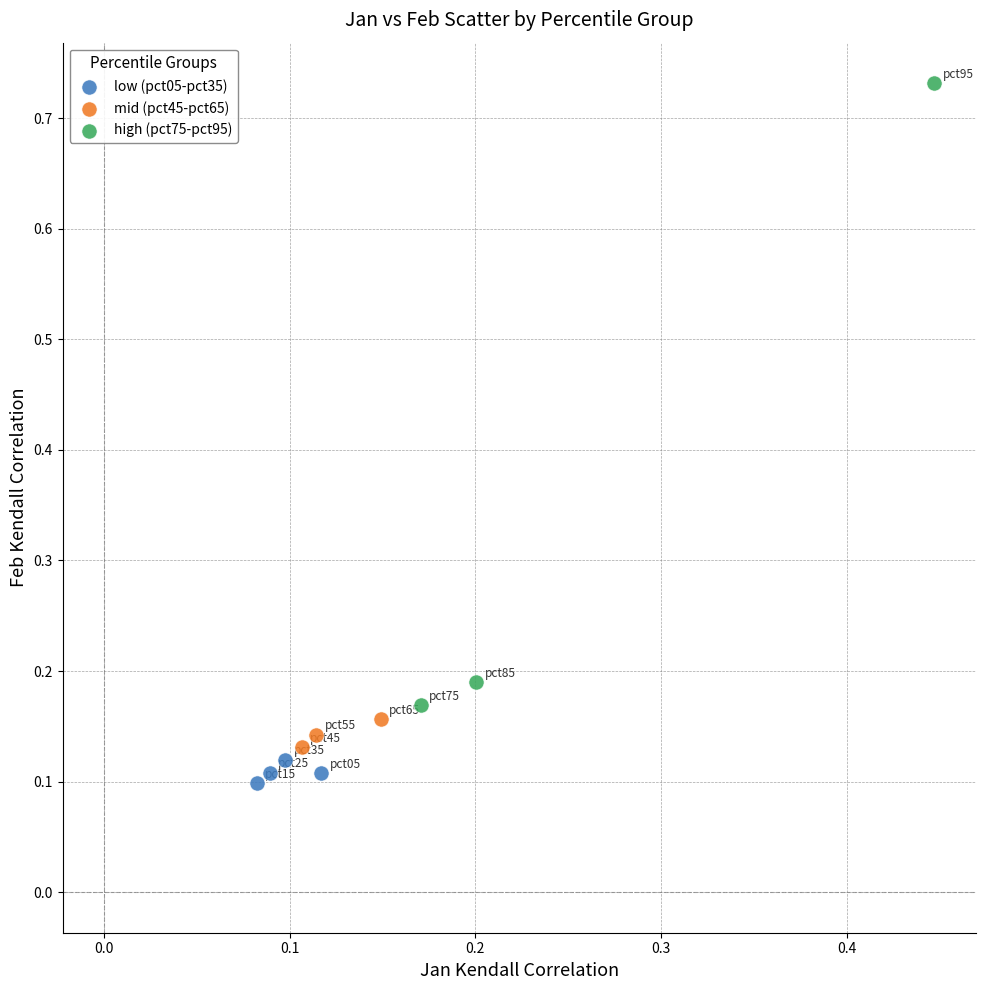

Which series has the largest Y range (max minus min)?

high (pct75-pct95)